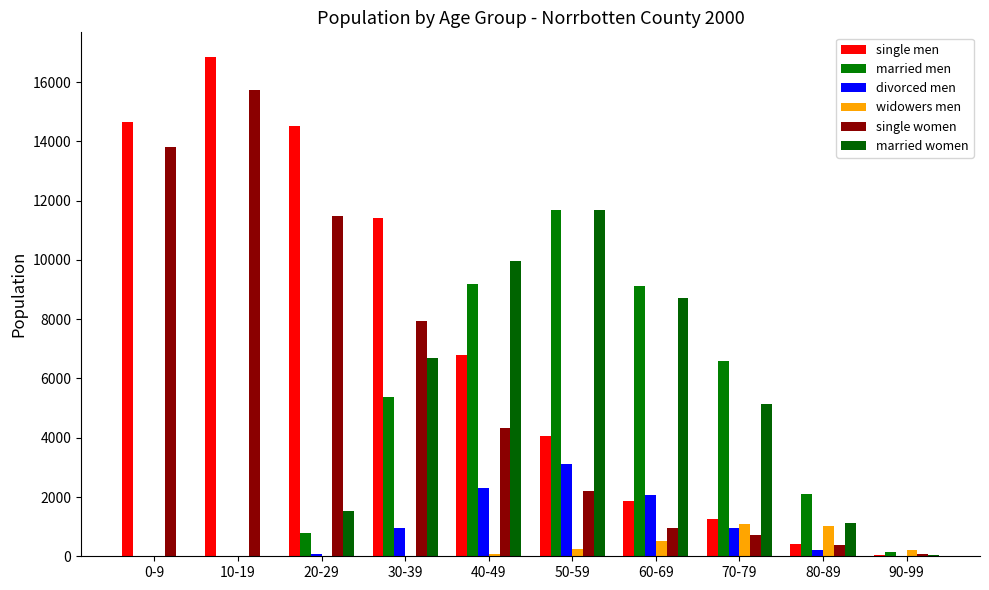

Is it true that married women equals 2547 at 20-29?

False